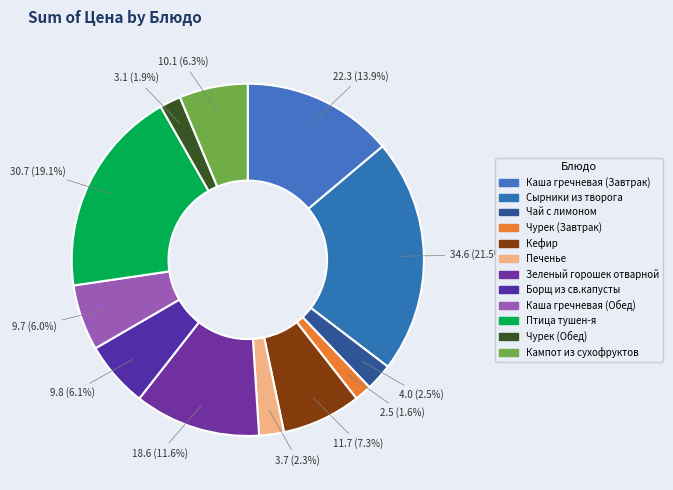

The Чурек (Завтрак) slice represents 16% of the pie. True or false?

False